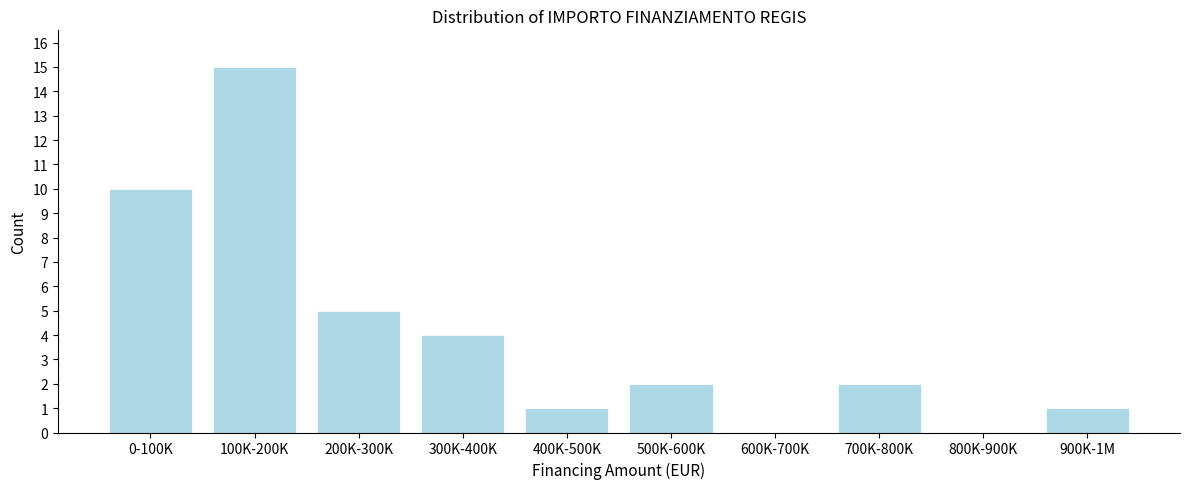

Reading left to right, what are all the values shown in this chart?

0-100K=10	100K-200K=15	200K-300K=5	300K-400K=4	400K-500K=1	500K-600K=2	600K-700K=0	700K-800K=2	800K-900K=0	900K-1M=1